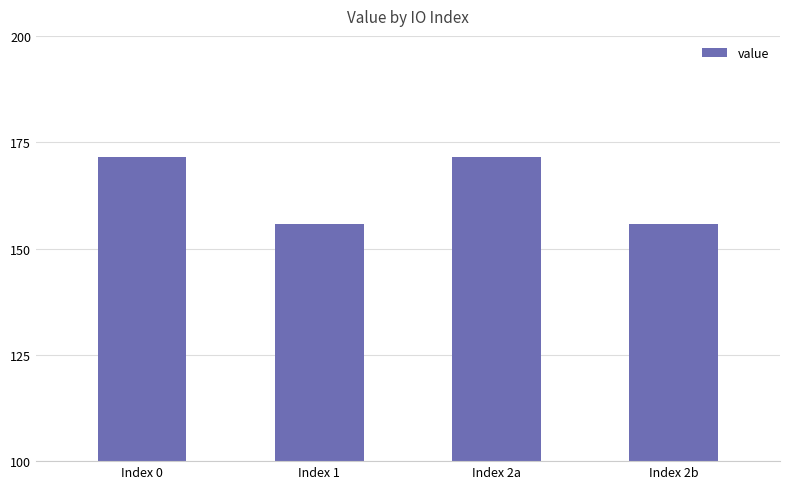

What is the ratio of the value at Index 2b to the value at Index 1?

1.0